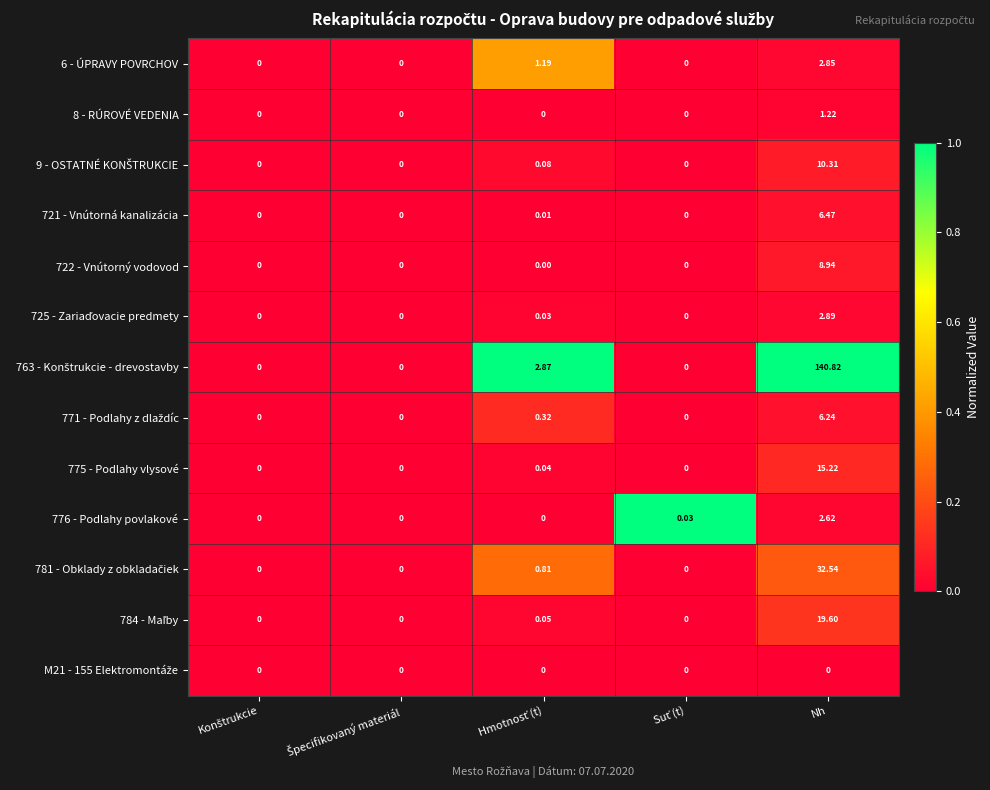

At which category is the sum across all series the highest?

Nh